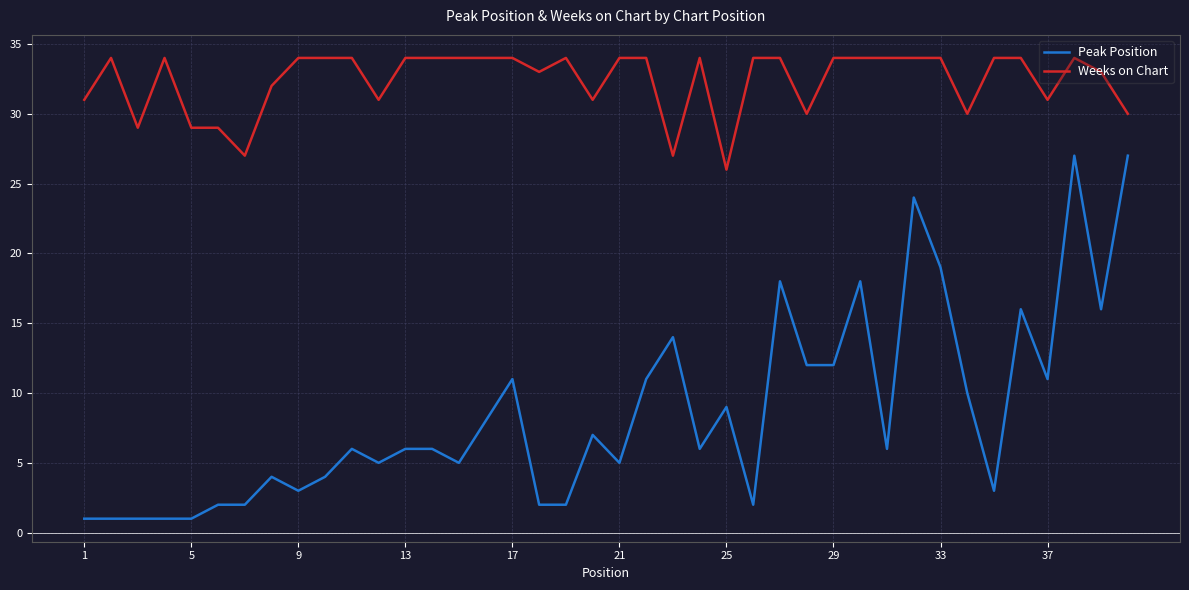

Reading right to left, transcribe all the data shown in this chart.

Peak Position: 27	16	27	11	16	3	10	19	24	6	18	12	12	18	2	9	6	14	11	5	7	2	2	11	8	5	6	6	5	6	4	3	4	2	2	1	1	1	1	1
Weeks on Chart: 30	33	34	31	34	34	30	34	34	34	34	34	30	34	34	26	34	27	34	34	31	34	33	34	34	34	34	34	31	34	34	34	32	27	29	29	34	29	34	31